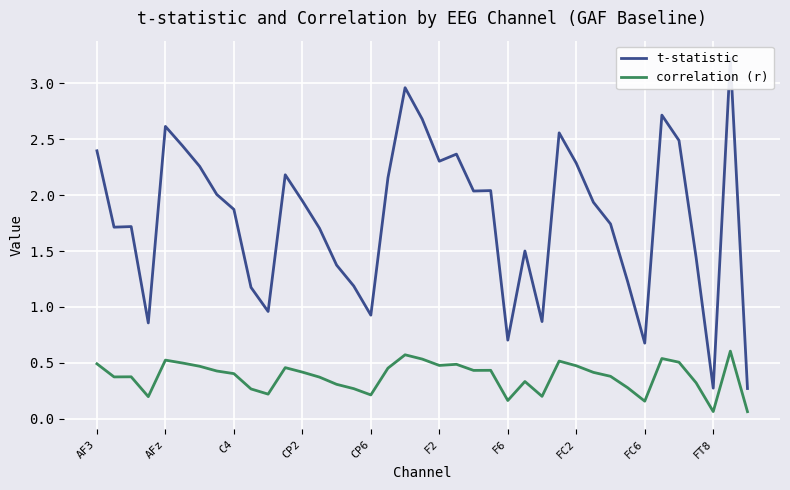

Count the correlation (r) values in the range 0 to 1.

39